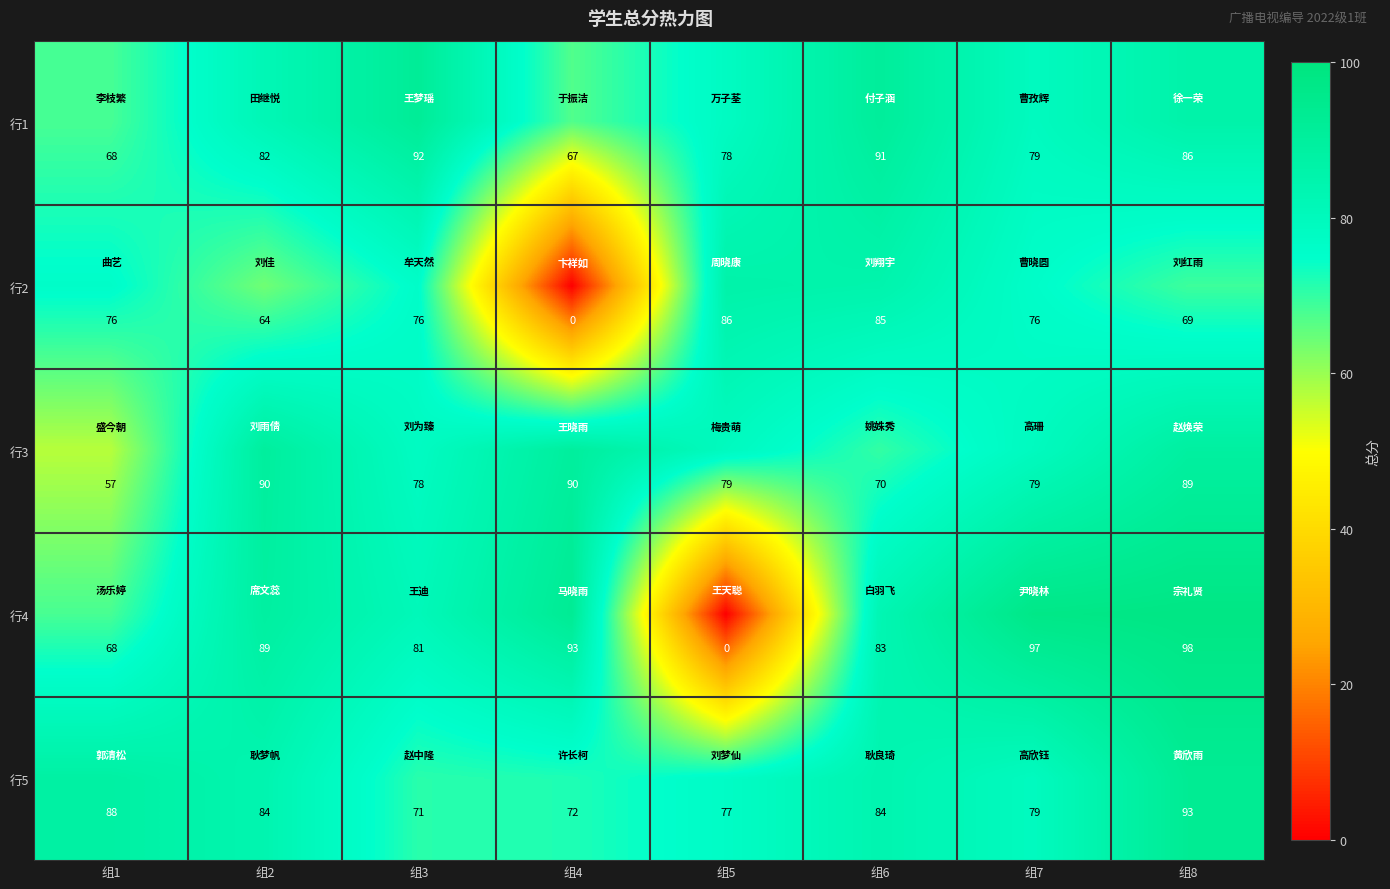

What is the average value of the 行4 series?

76